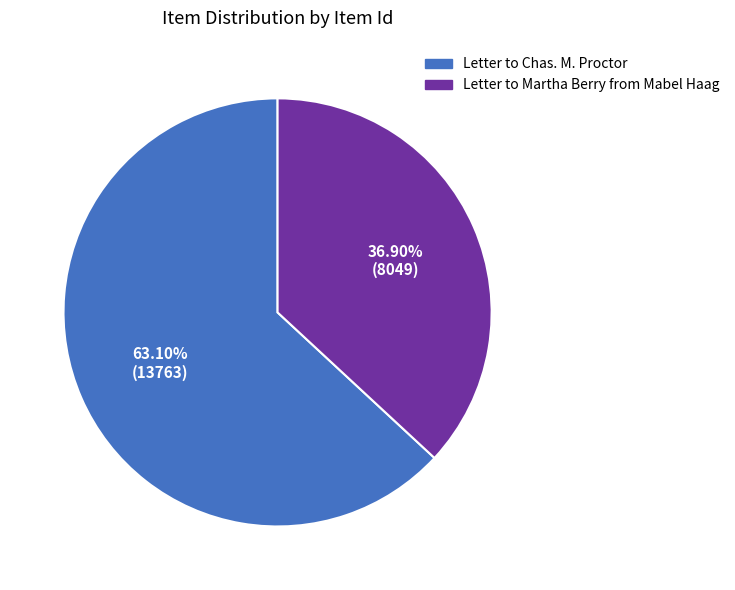

What is the ratio of the value at Letter to Martha Berry from Mabel Haag to the value at Letter to Chas. M. Proctor?

0.6